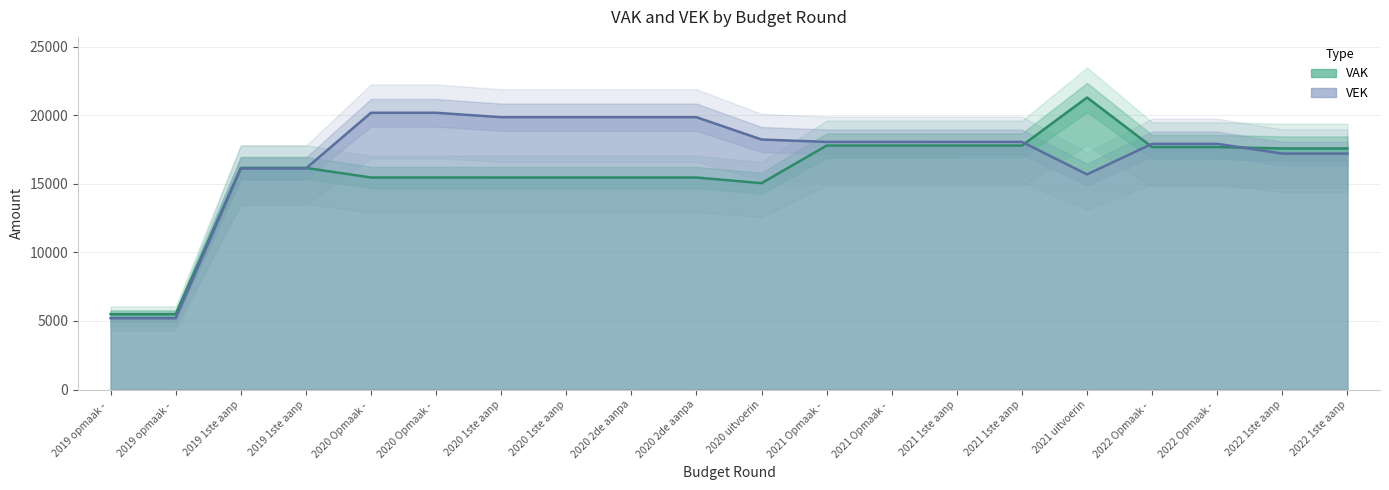

What is the label of the 15th point from the left?

2021 1ste aanp